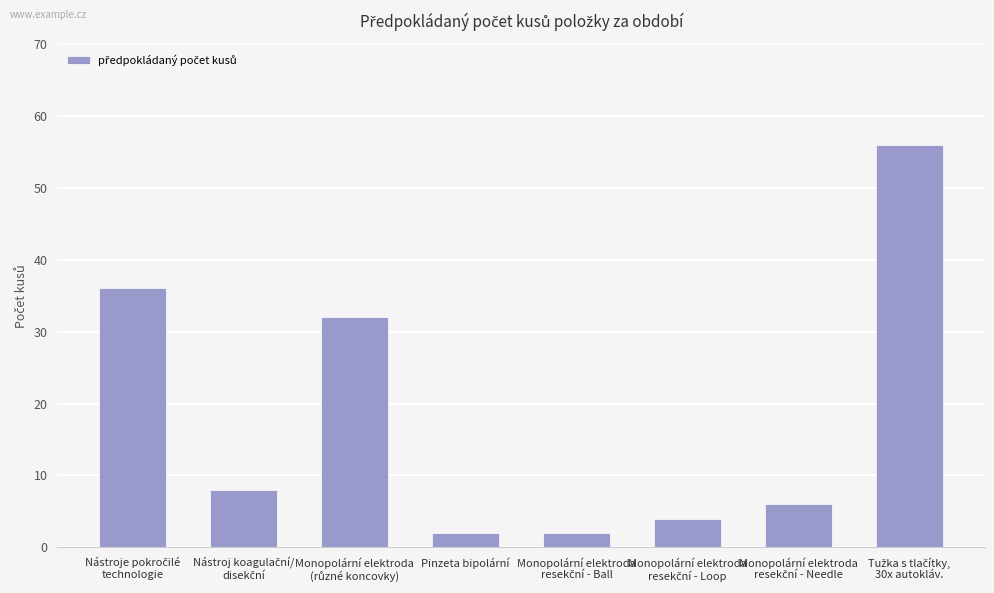

What is the difference between the maximum and second lowest values?

54